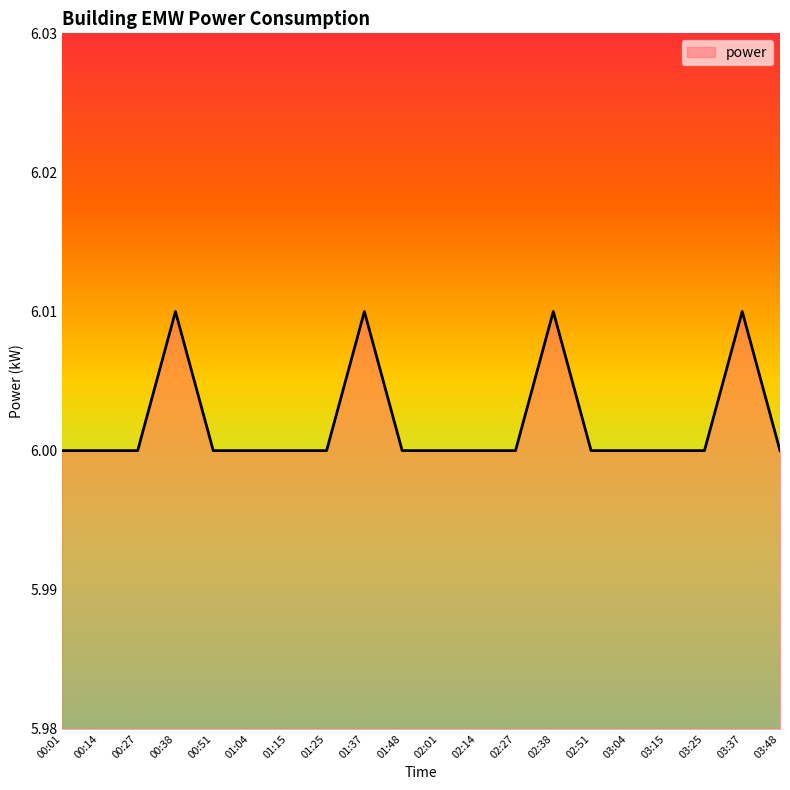

The chart shows a value of 10.0 at 02:27. True or false?

False